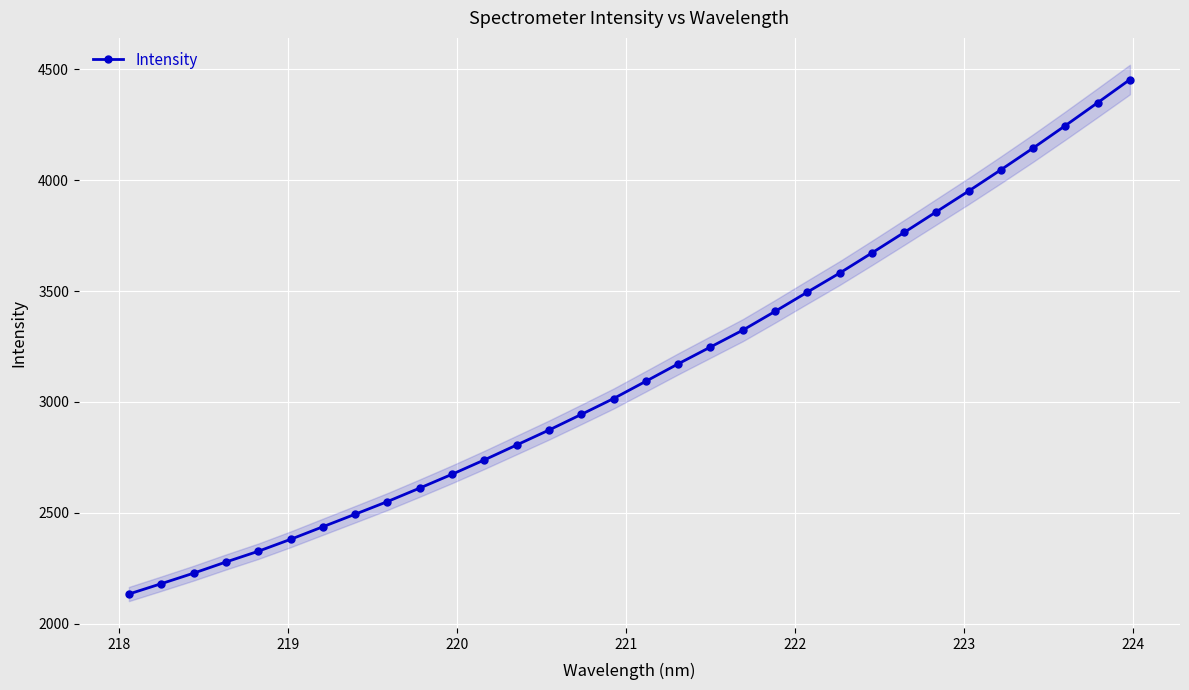

How many values are below 3093?

16